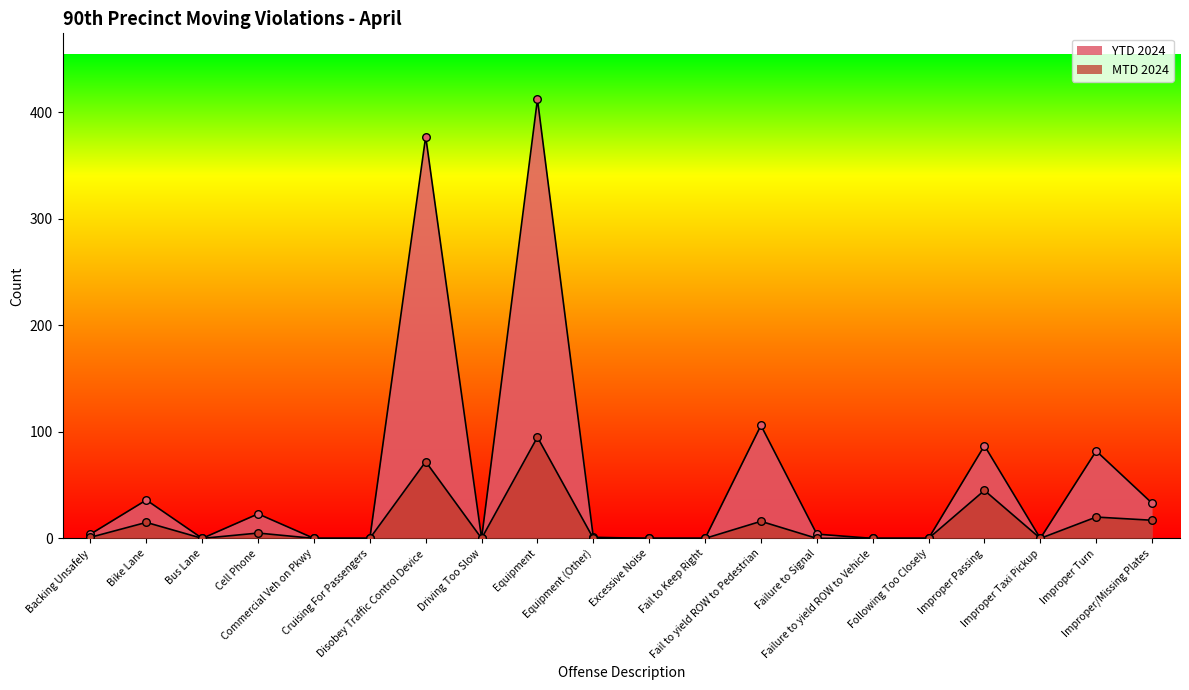

Which series has the largest Y range (max minus min)?

YTD 2024